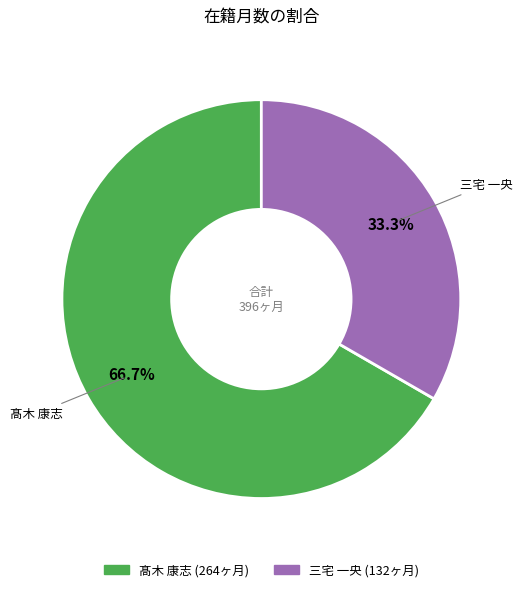

Is it true that 三宅 一央 is 33% of the pie?

True